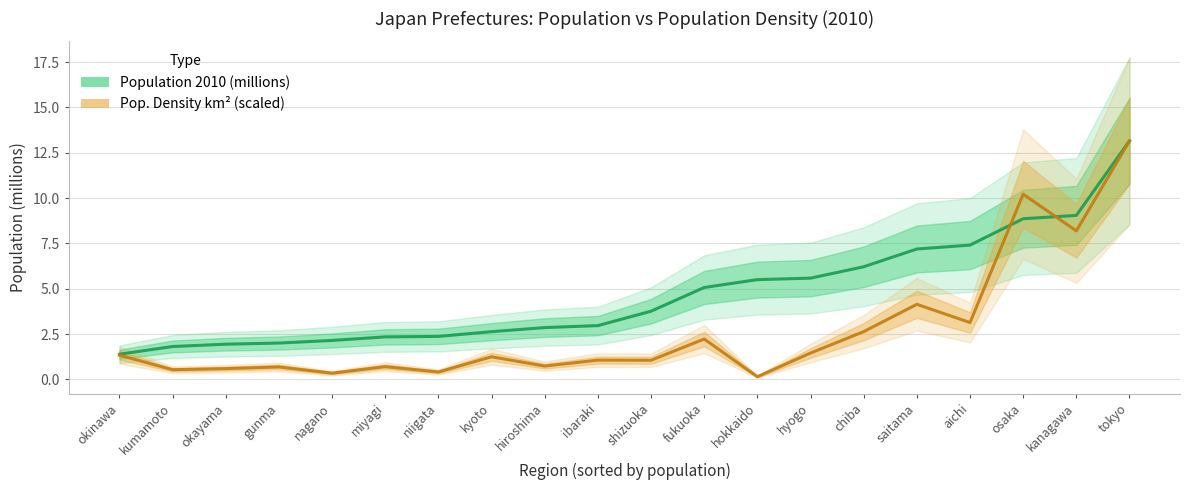

At ibaraki, list the series in order from smallest to largest.

Pop. Density km² (scaled), Population 2010 (millions)